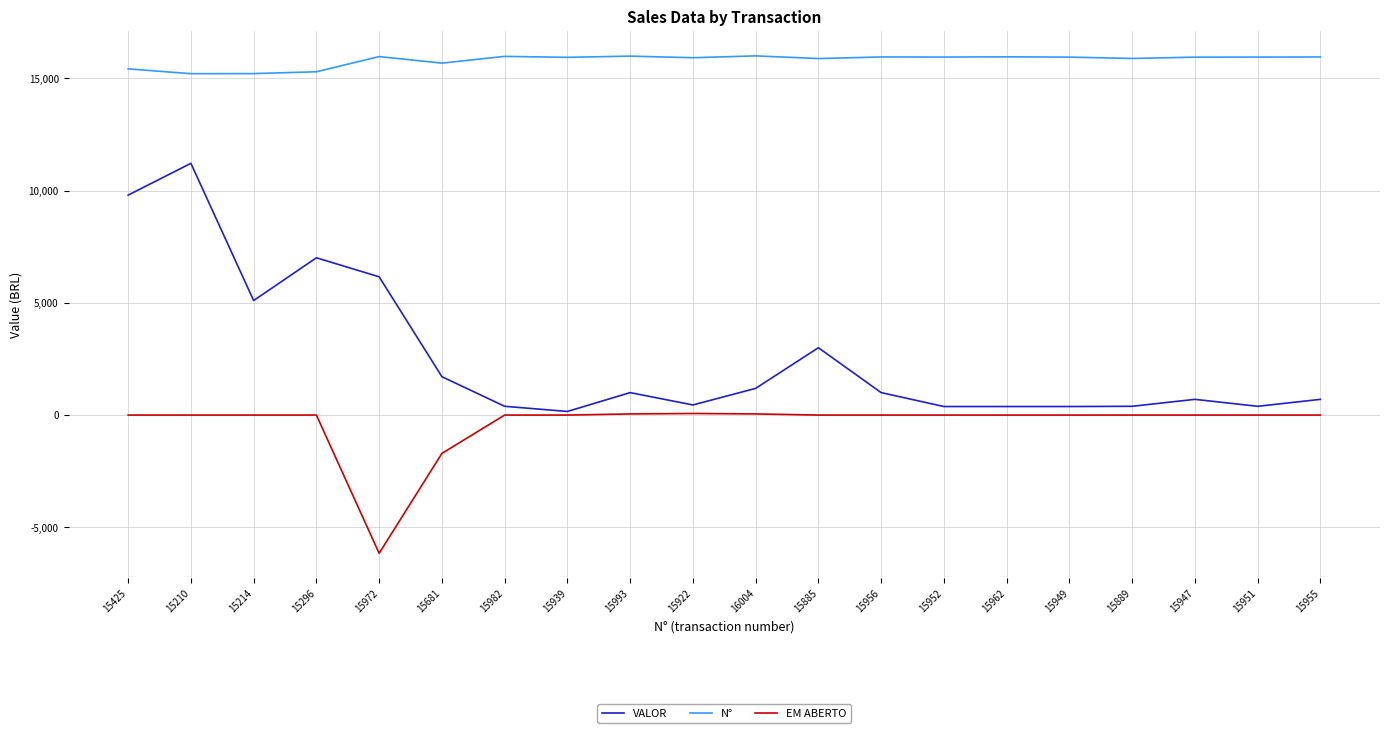

Which category has the lowest value in the EM ABERTO series?

15972